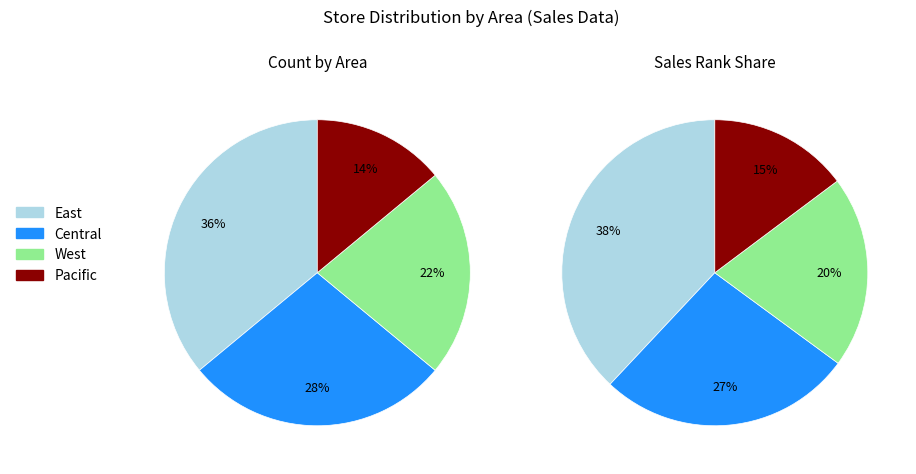

Is it true that East is 50% of the pie?

False